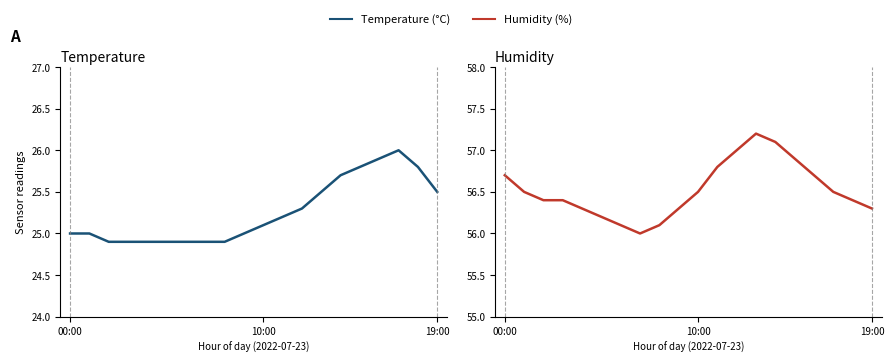

At which label does humidity reach its minimum?

7